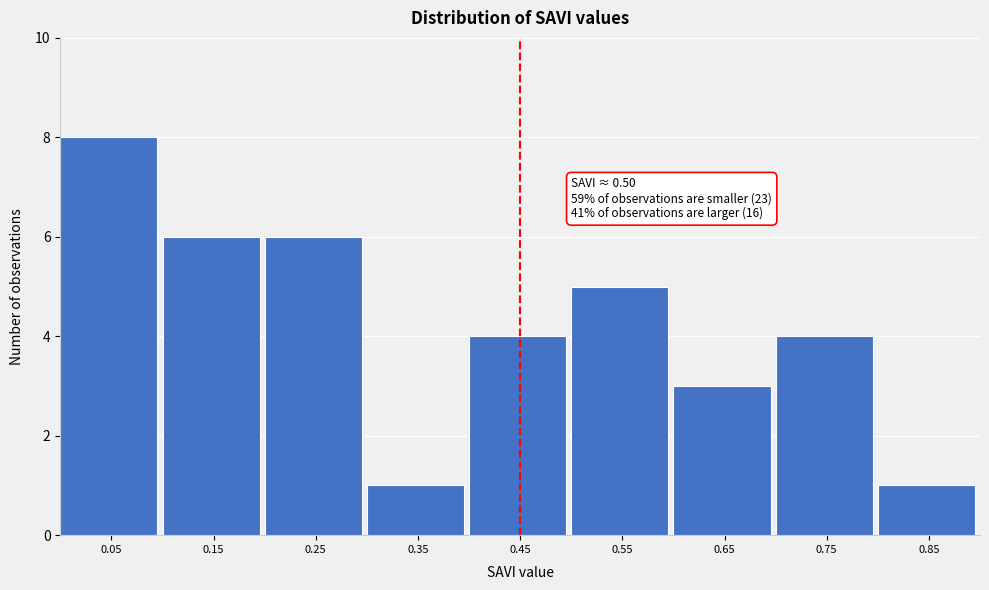

Reading right to left, list all the values displayed in this chart.

1	4	3	5	4	1	6	6	8